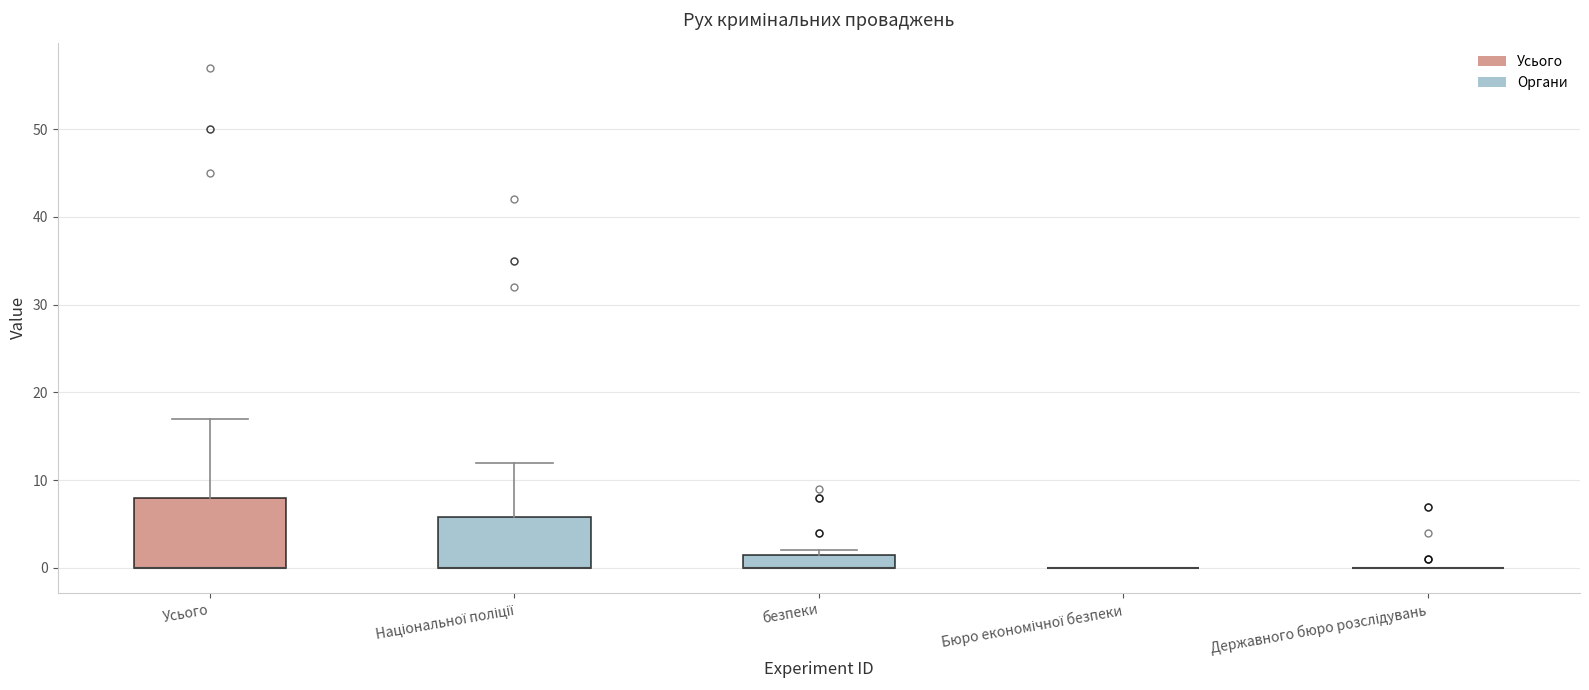

Comparing the boxes themselves (not the whiskers), which one is the tallest?

Усього